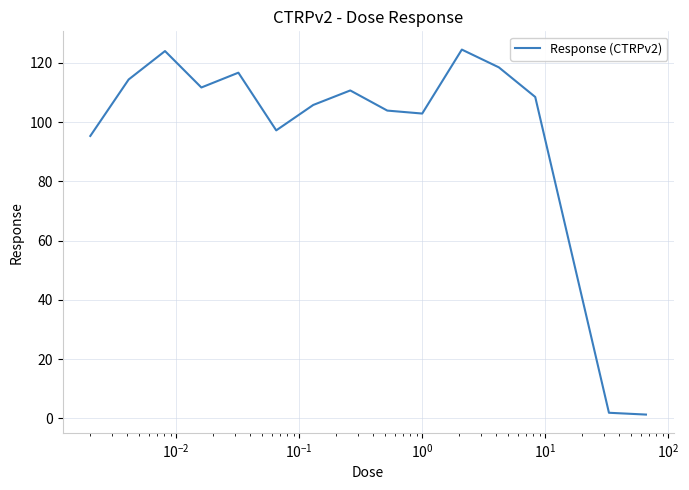

Is this an area chart (filled region under the line)?

No